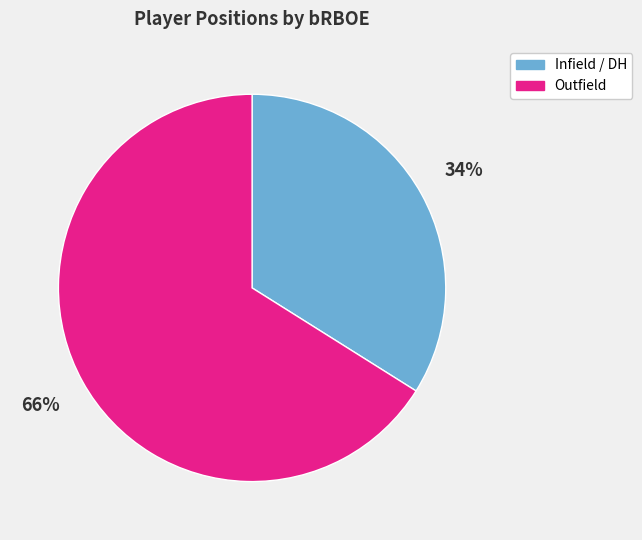

Does any single category account for the majority?

Yes